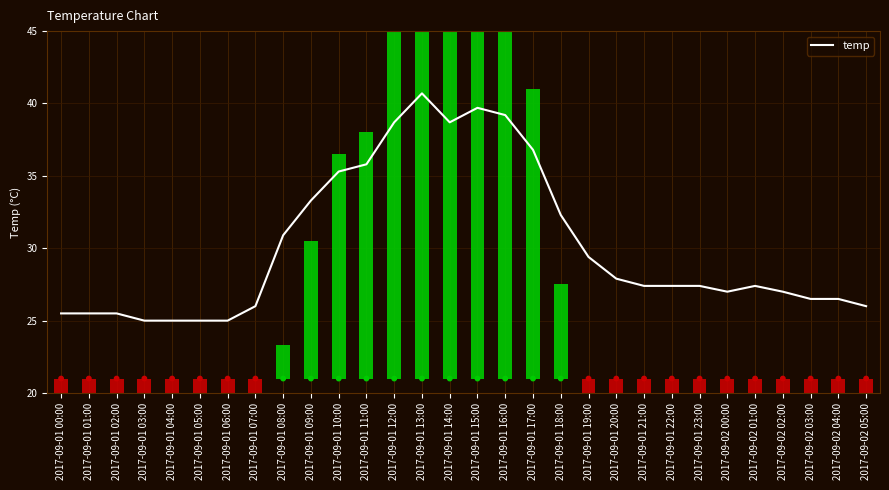

What is the change in value from 2017-09-01 10:00 to 2017-09-01 15:00?

+4.4